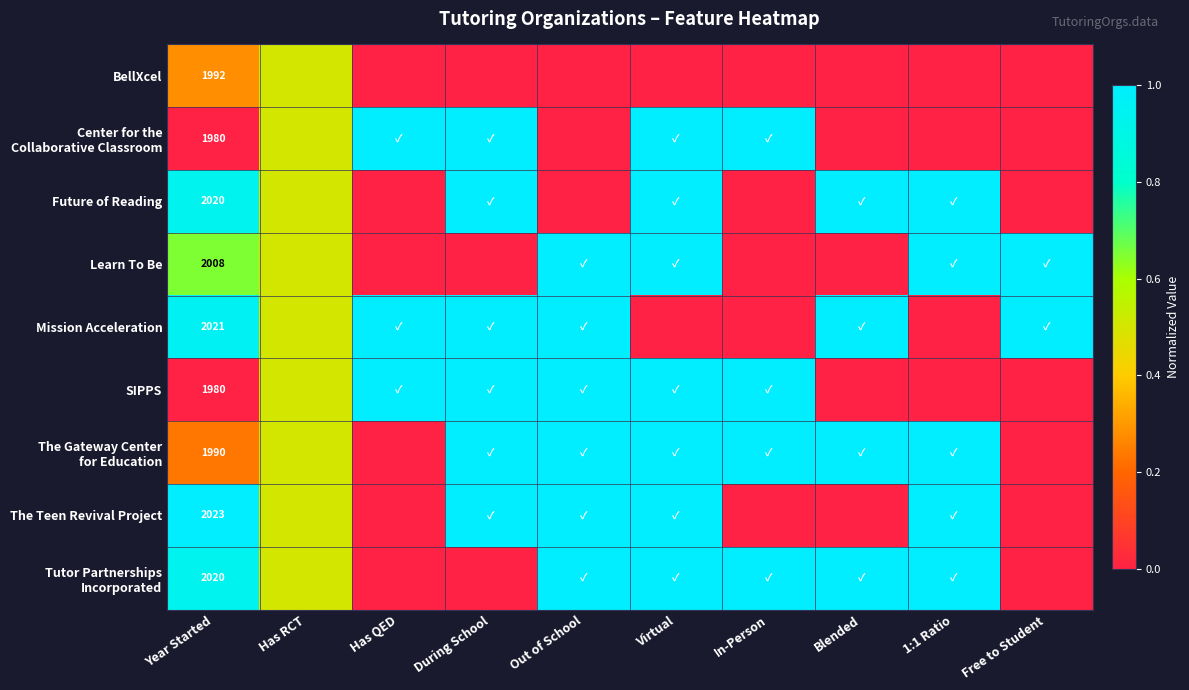

What is the total value across all series at In-Person?

4.0